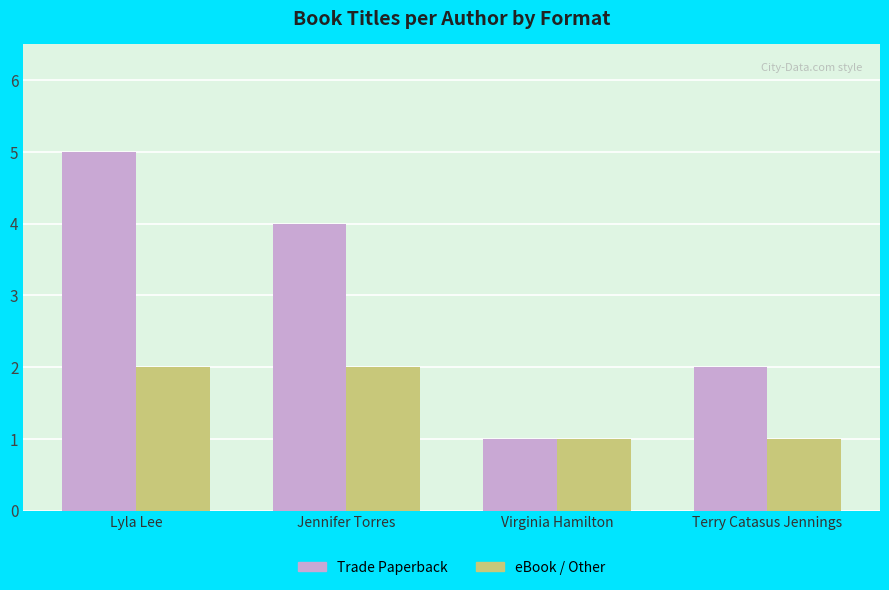

How many data points in Trade Paperback are less than 4?

2